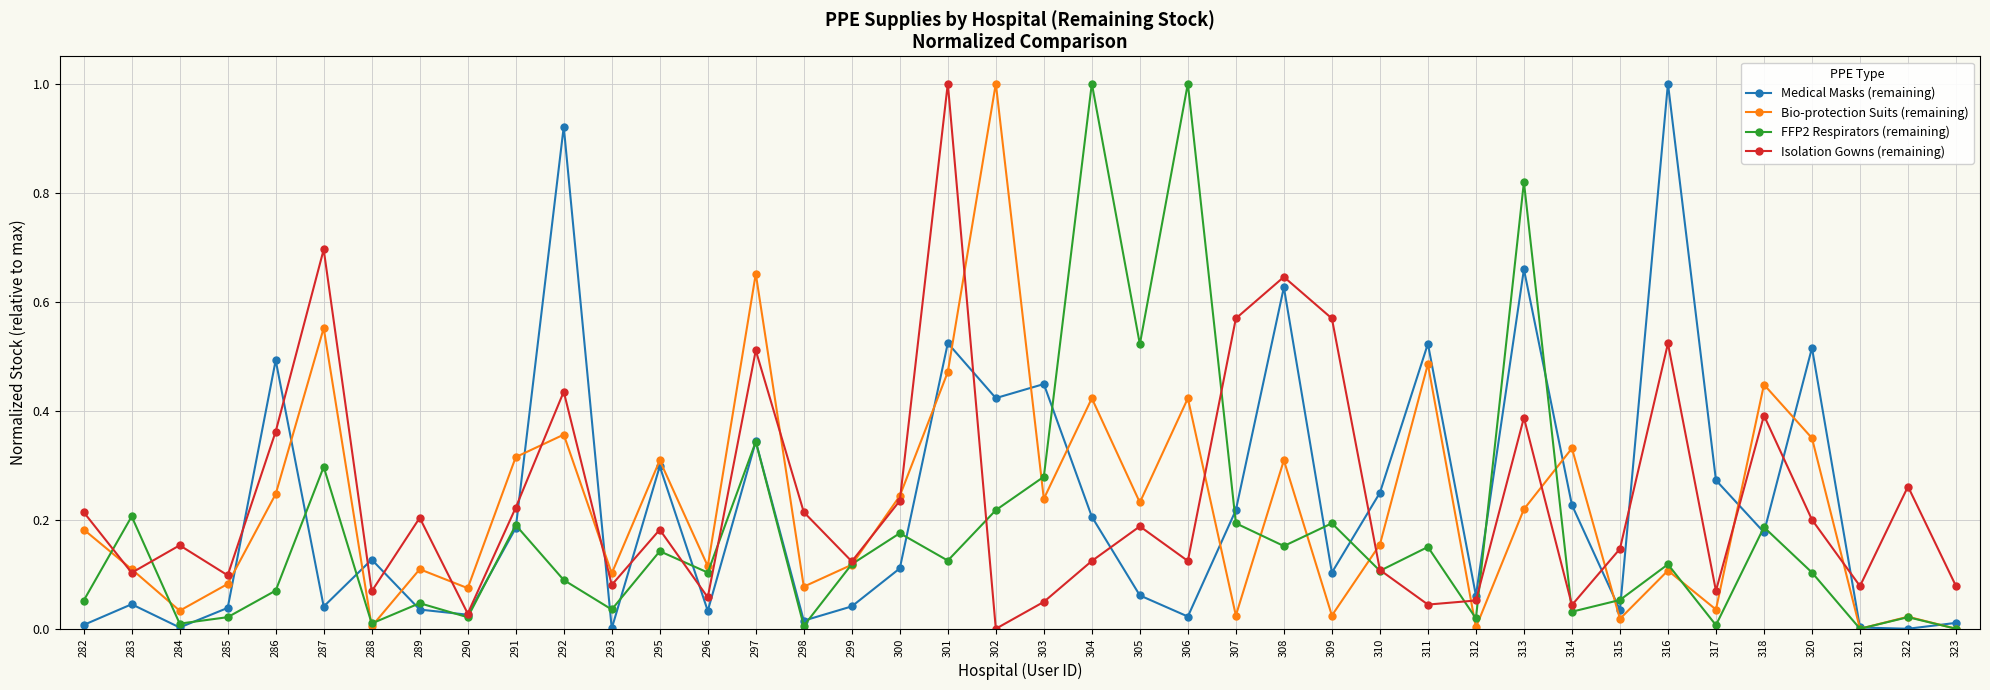

Which series changed the most between 303 and 312?

Medical Masks (remaining)